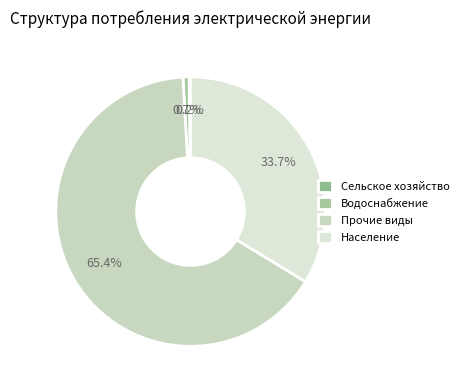

Count the number of slices in the pie.

4